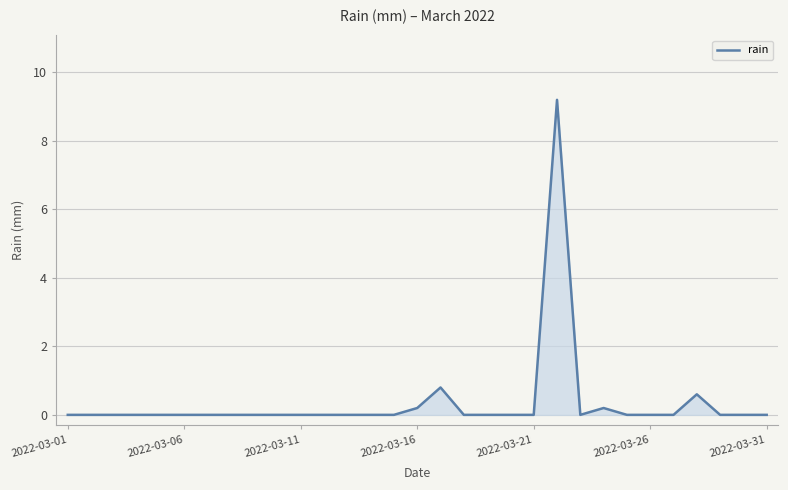

What is the greatest value displayed?

9.2